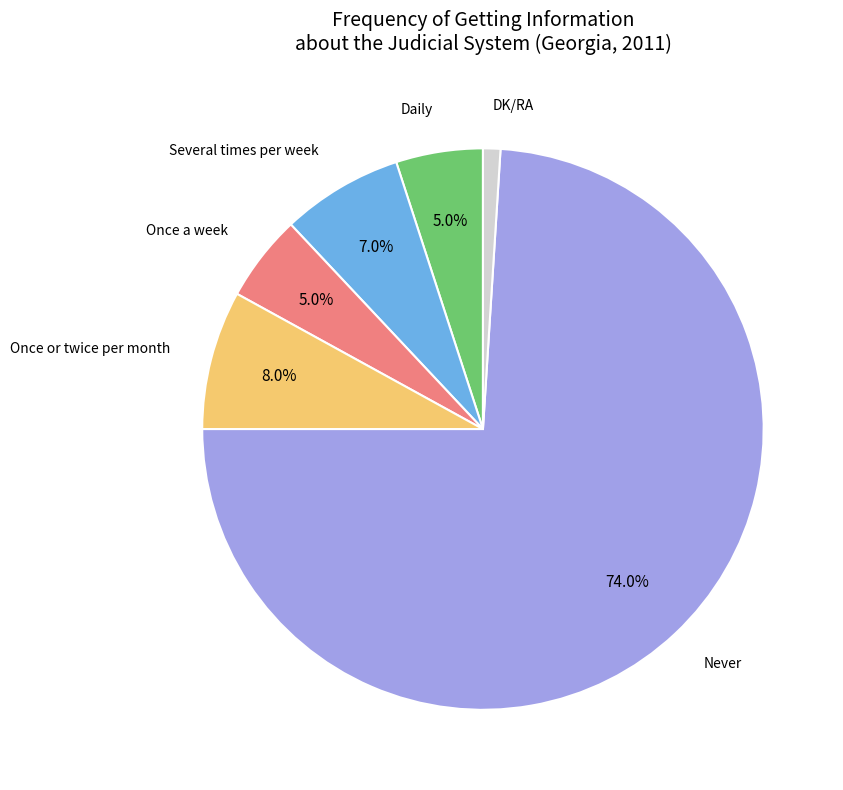

How many segments does this pie chart have?

6